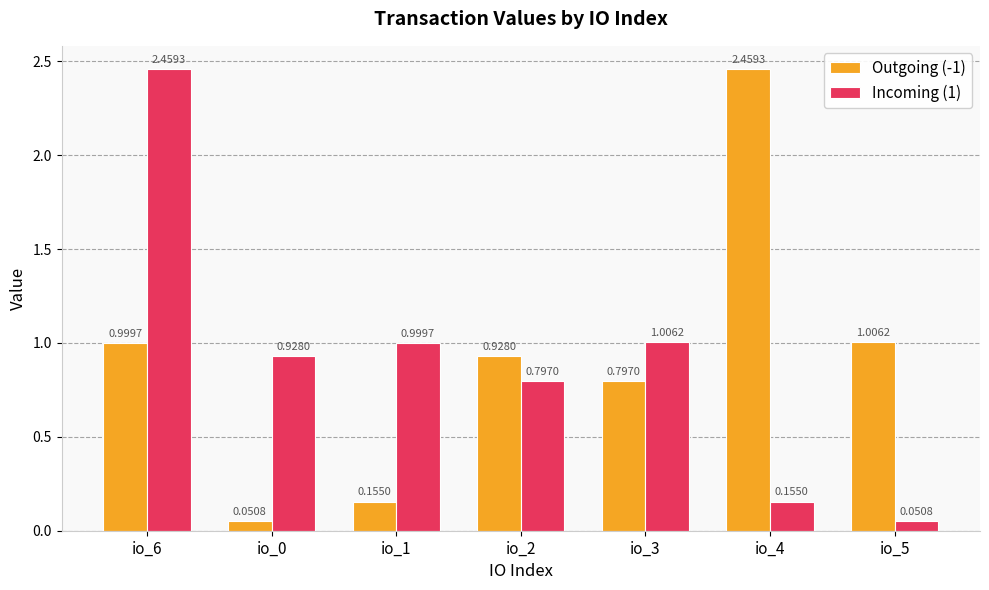

Is the value of Outgoing (-1) at io_1 greater than the value of Incoming (1) at io_5?

Yes